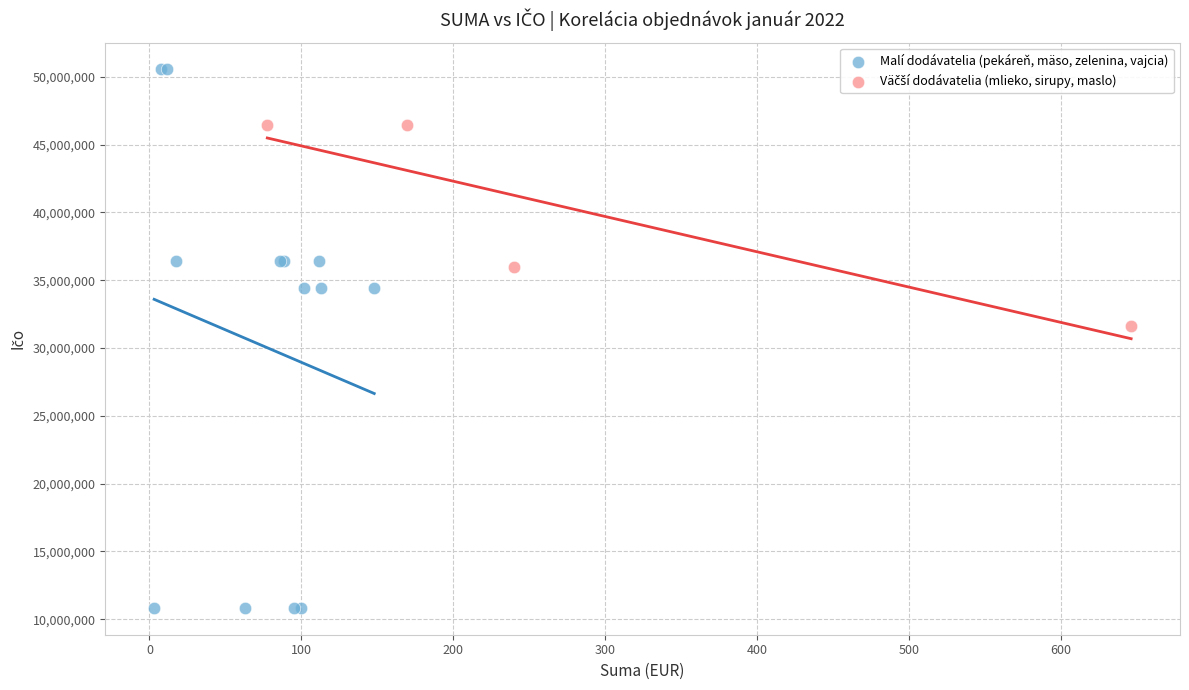

Which series reaches the maximum Y coordinate?

Malí dodávatelia (pekáreň, mäso, zelenina, vajcia)